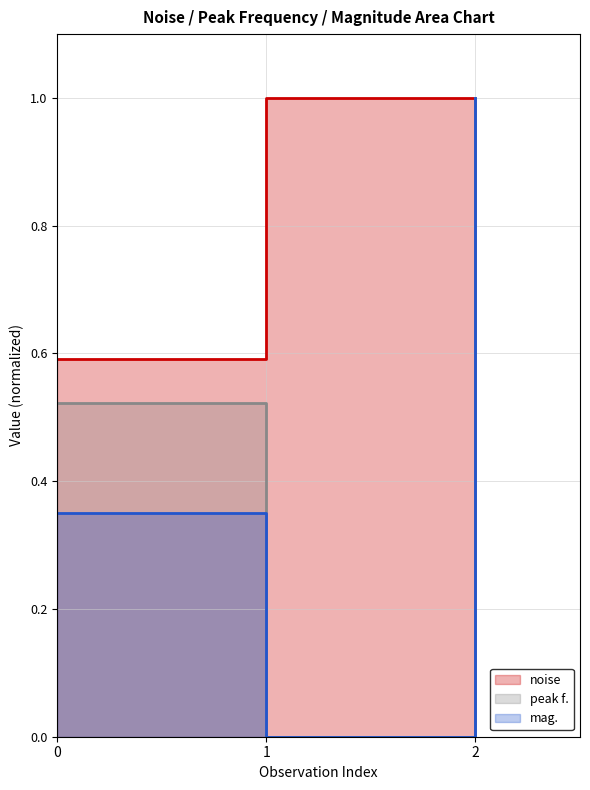

What is the sum of all peak f. values?

1.5